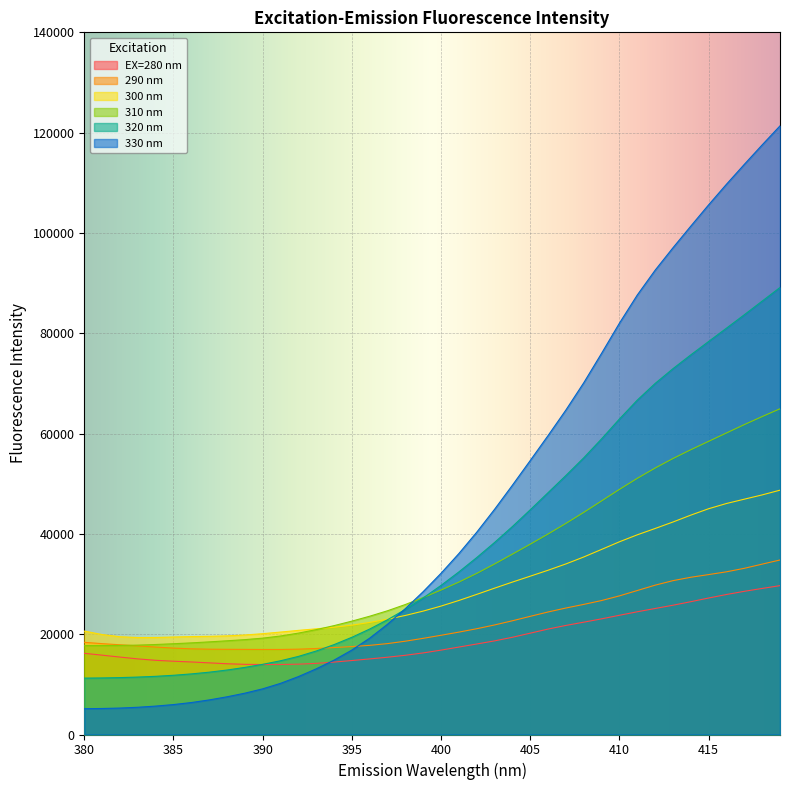

Is the value of 320 nm at 399 greater than the value of 330 nm at 407?

No